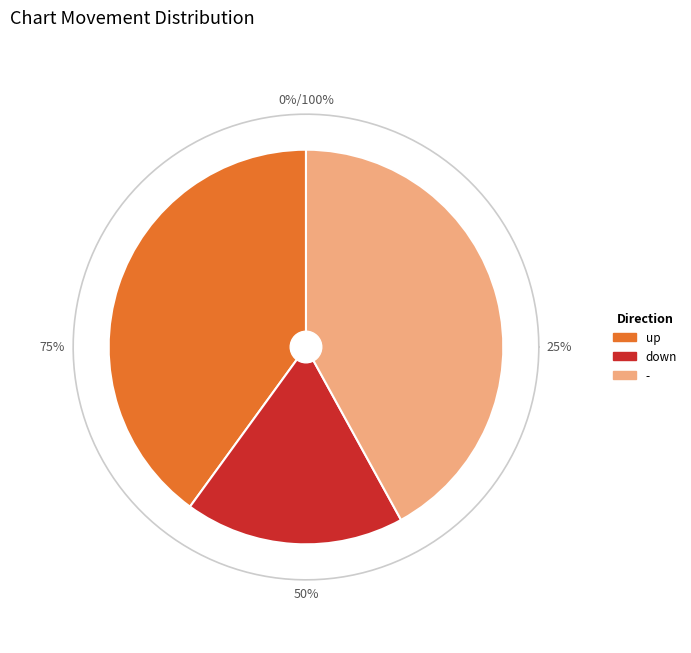

How many slices are in this pie chart?

3